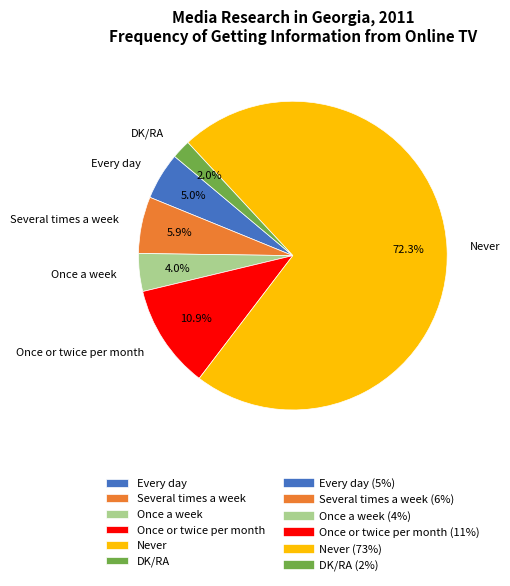

To the nearest percent, what percentage of the pie is Several times a week?

6%